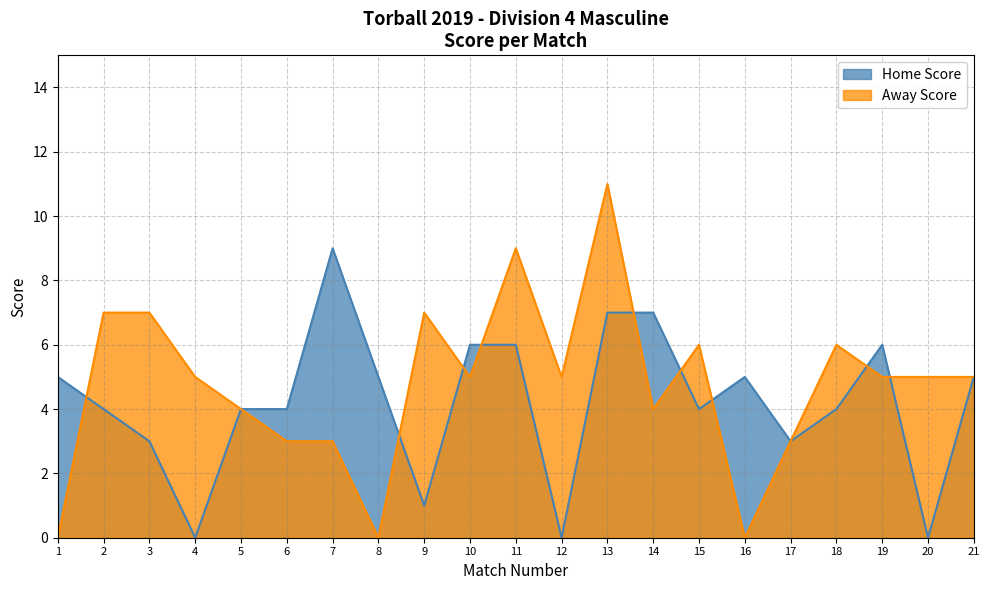

At which category does Away Score reach its first local valley?

8